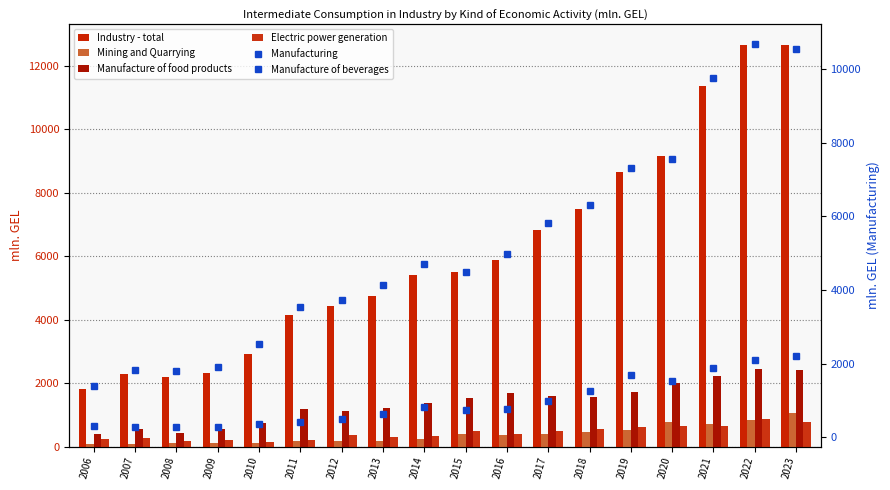

Where is Electric power generation nearest to the value 496?

2015